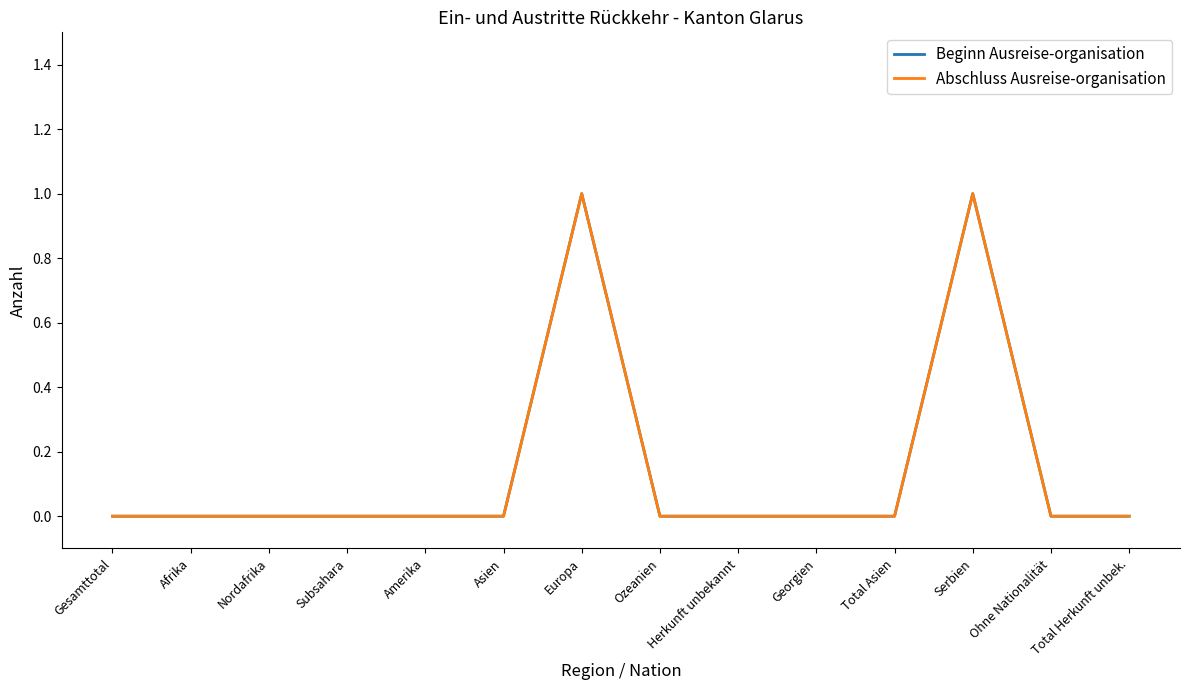

Does the chart display data point markers on the line(s)?

No